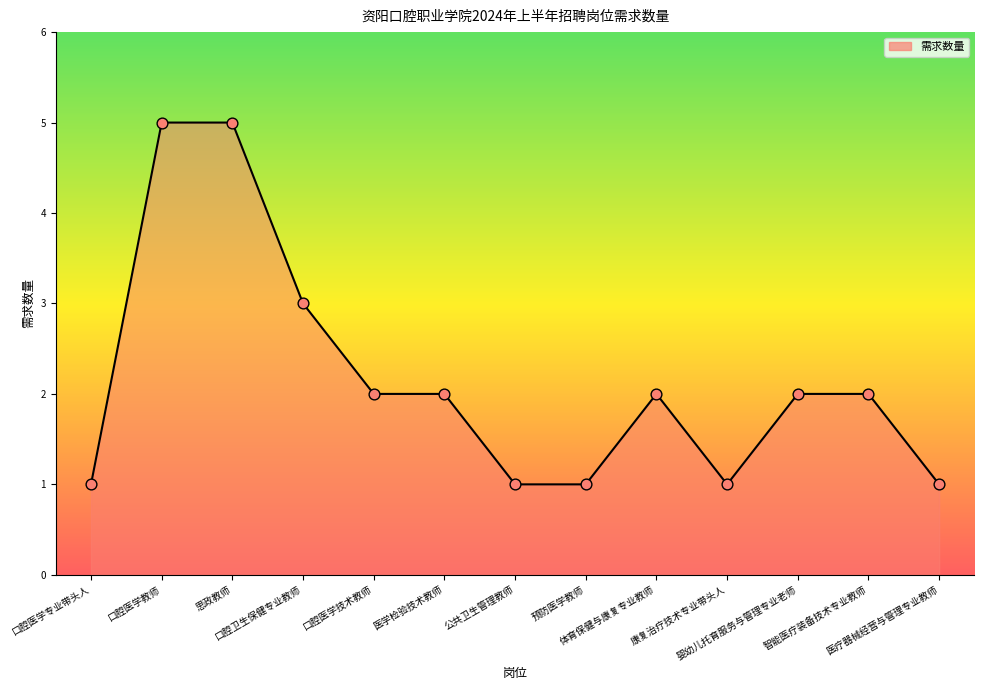

What is the ratio of the value at 公共卫生管理教师 to the value at 医学检验技术教师?

0.5